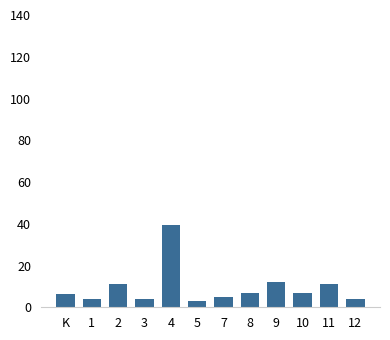

How many data points are less than 6745?

6